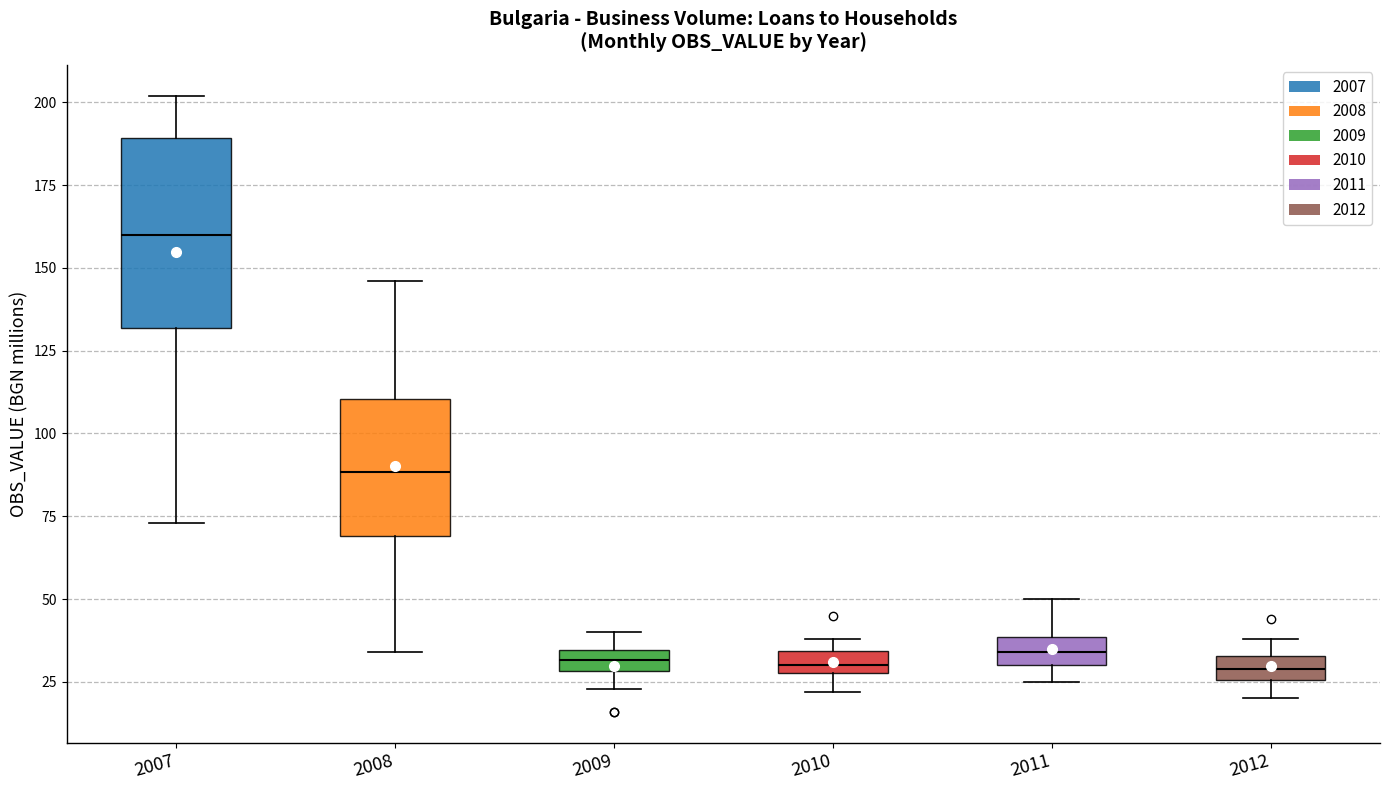

Which box is the tallest, from its lower edge to its upper edge?

2007